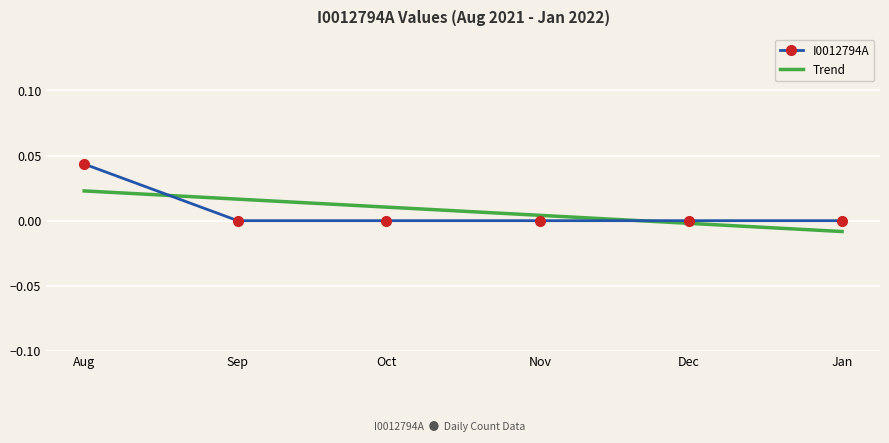

Which series has the largest range (max minus min)?

I0012794A